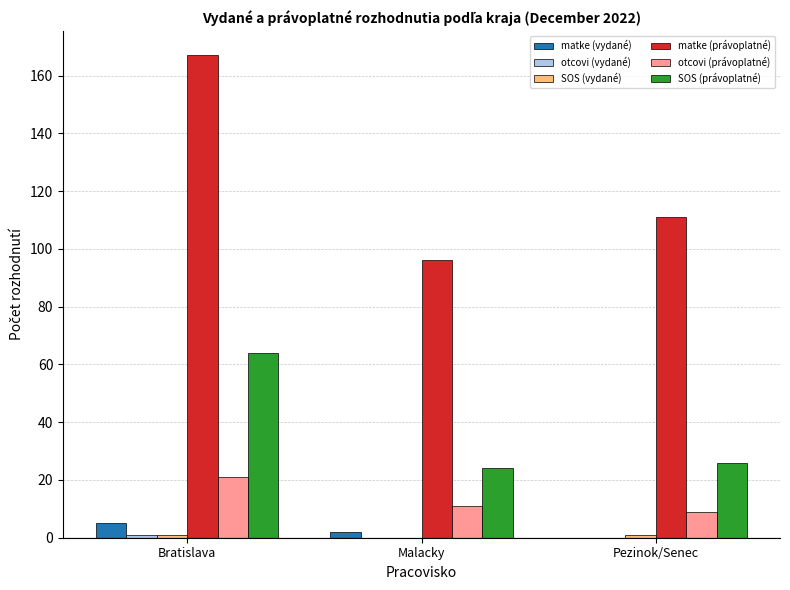

What is the greatest value displayed?

167